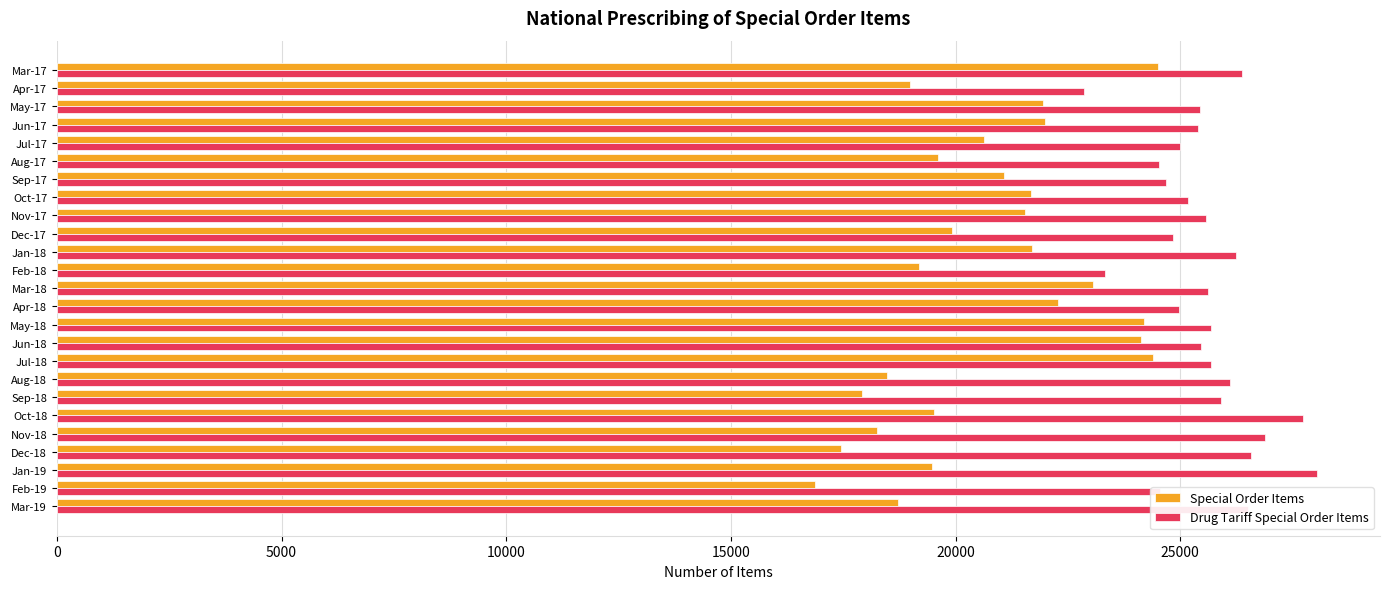

Which series has the largest range (max minus min)?

Special Order Items